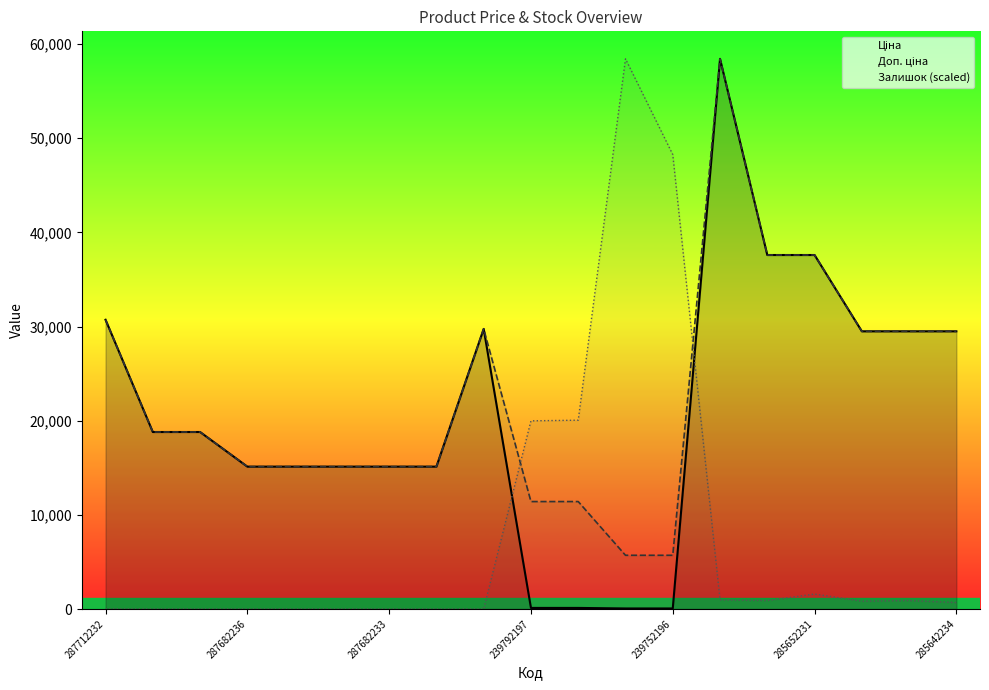

What value does the Залишок (scaled) series have at 13?

968.0